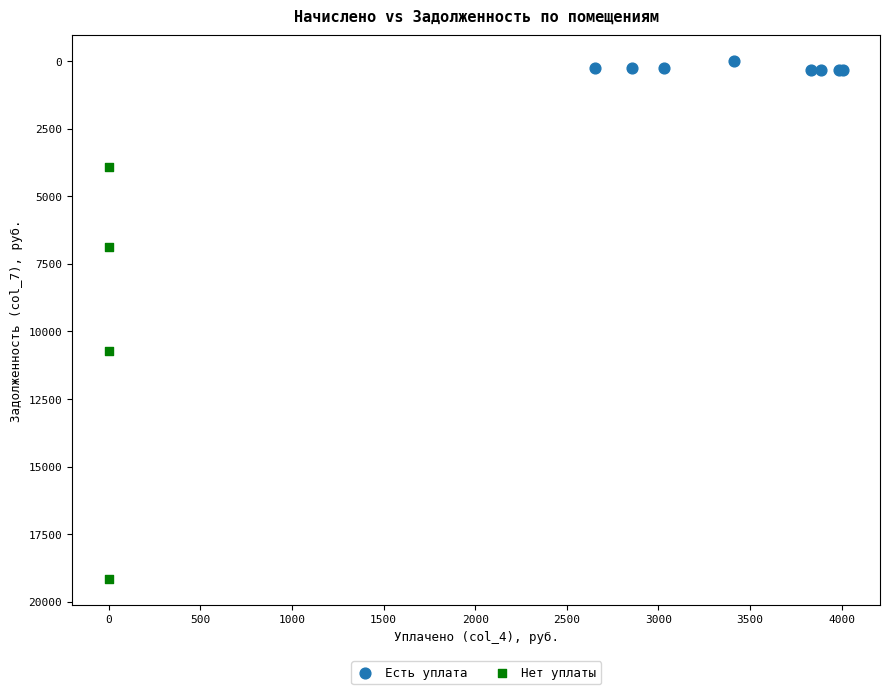

Which series has the widest spread of Y values?

Нет уплаты